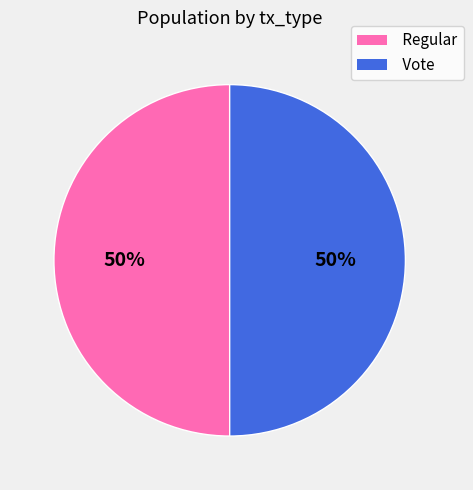

Approximately how many times larger is the value at Vote compared to Regular?

1.0